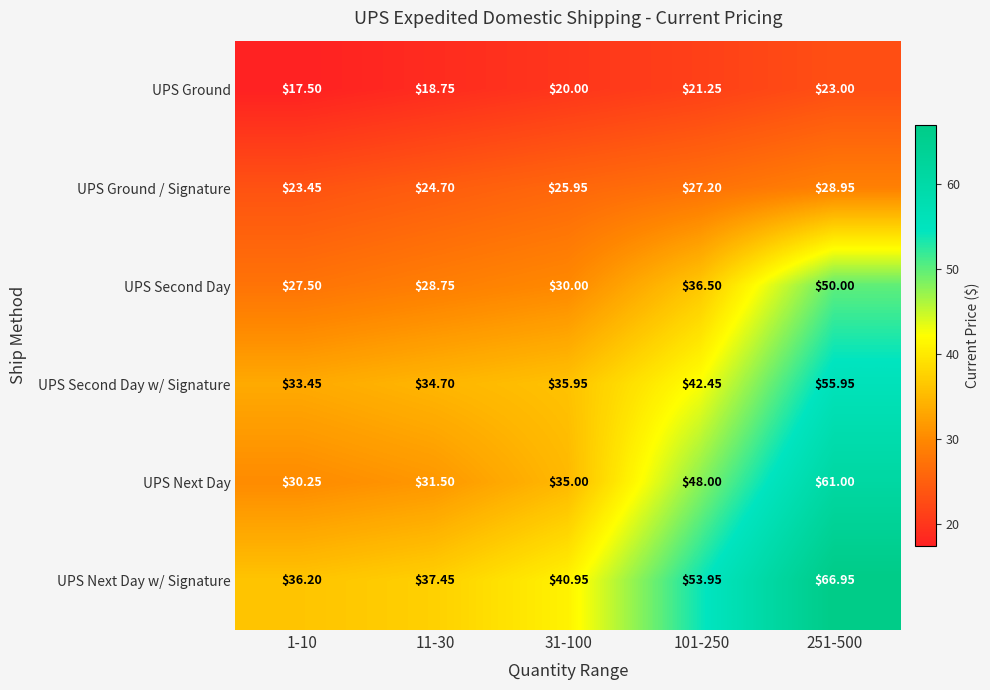

Which series has the largest total across all categories?

UPS Next Day w/ Signature